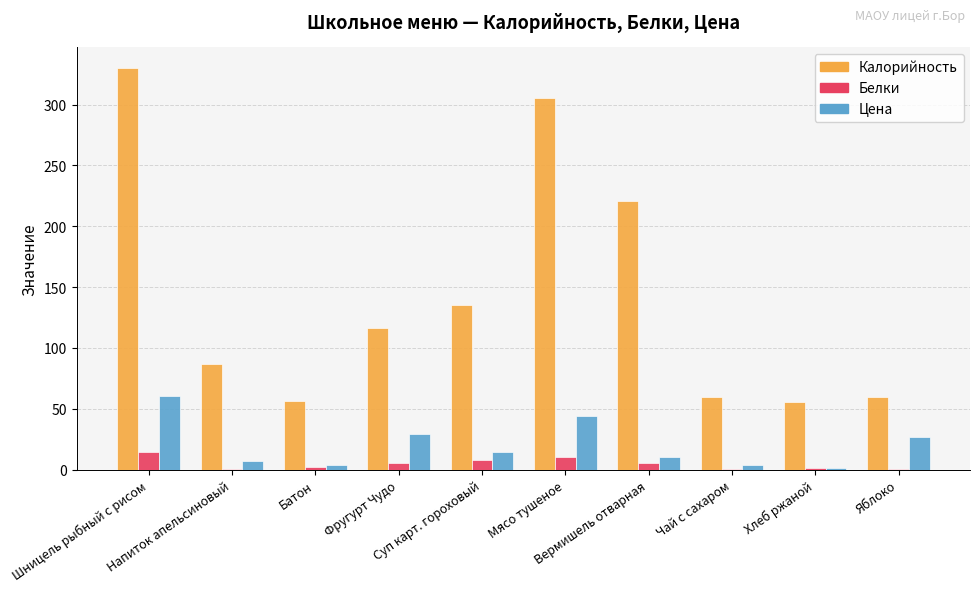

How many data points in Цена are above 14?

5